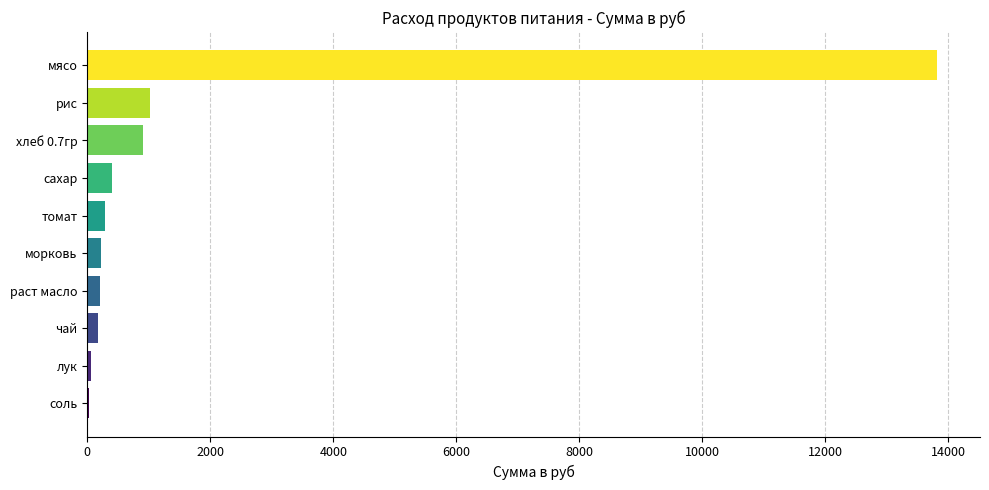

Approximately how many times larger is the value at сахар compared to рис?

0.4